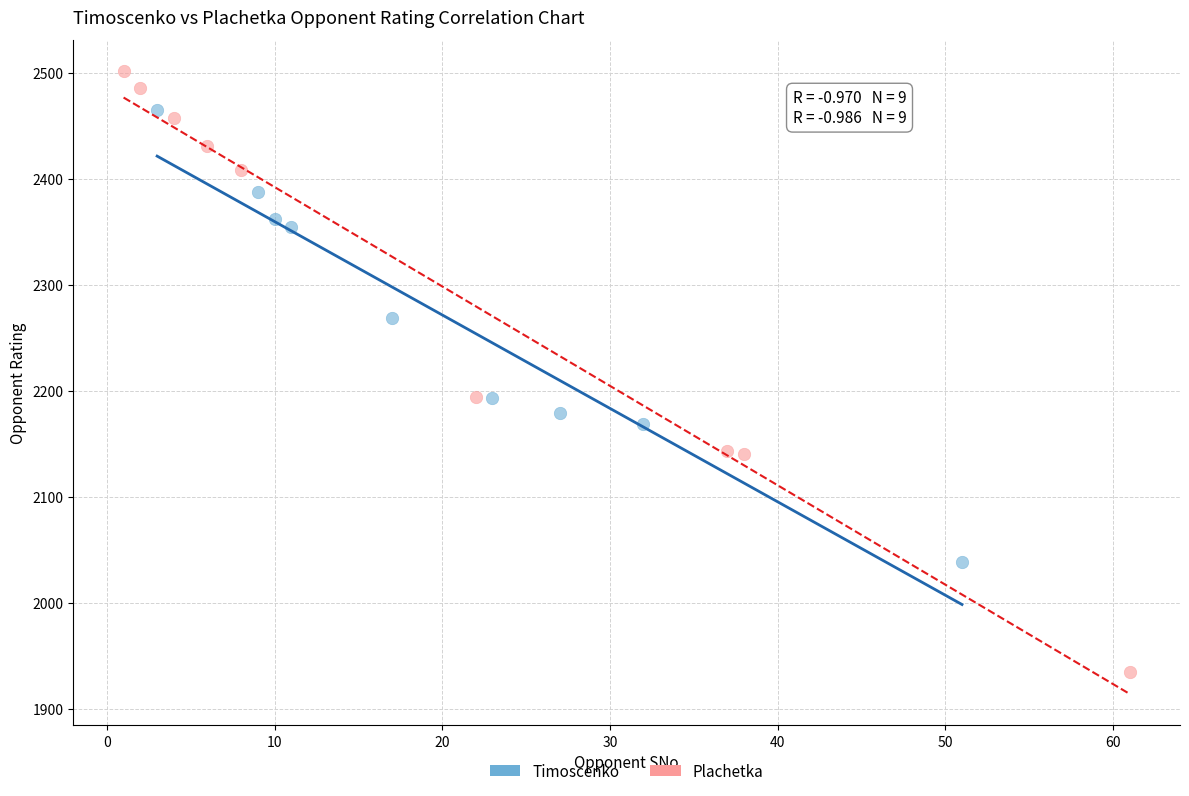

Which series has the largest Y range (max minus min)?

Plachetka